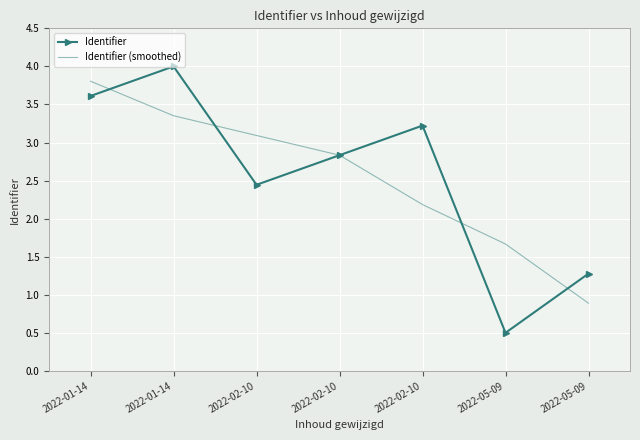

What is the minimum value for Identifier (smoothed)?

0.9